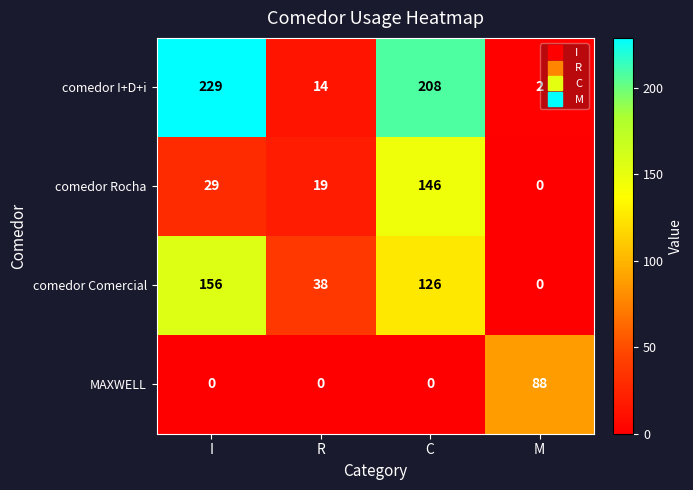

Between R and C, which series saw the biggest shift?

comedor I+D+i